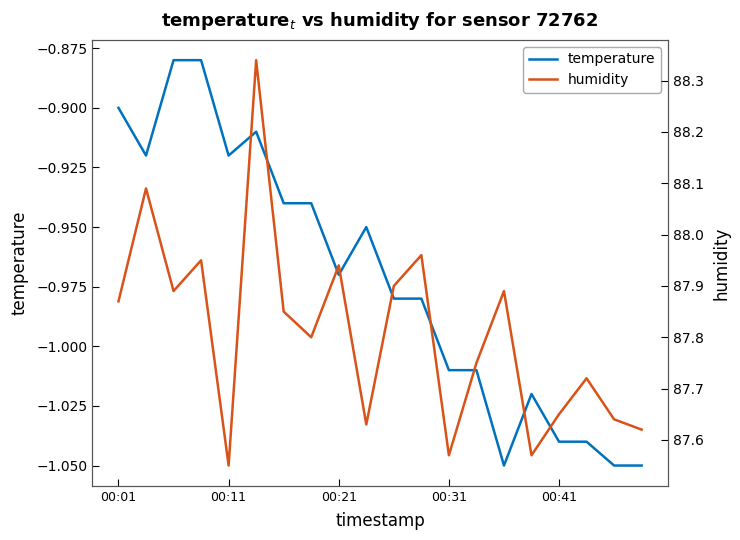

In humidity, how many points are higher than both neighbors (excluding endpoints)?

7